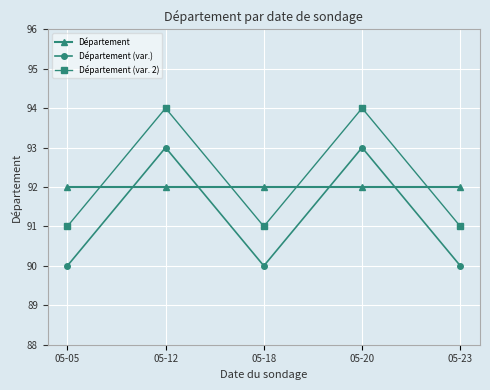

At which category does Département (var. 2) reach its first local peak?

05-12